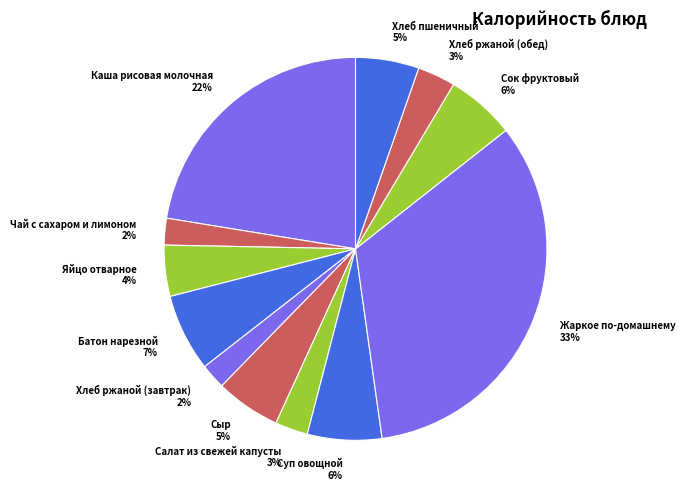

True or false: Хлеб пшеничный accounts for 5% of the total.

True